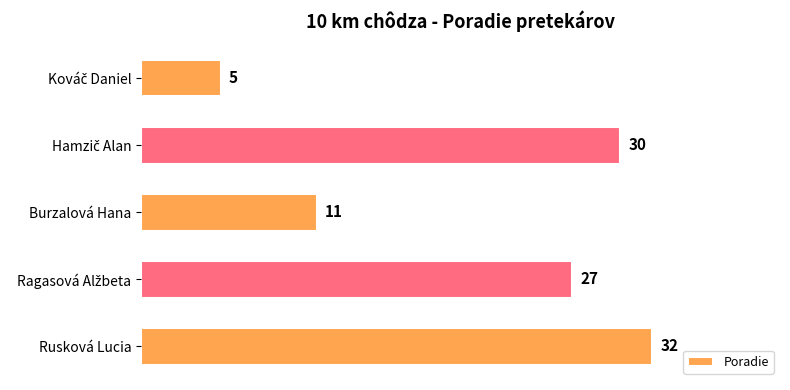

Where is the data nearest to the value 18?

Burzalová Hana